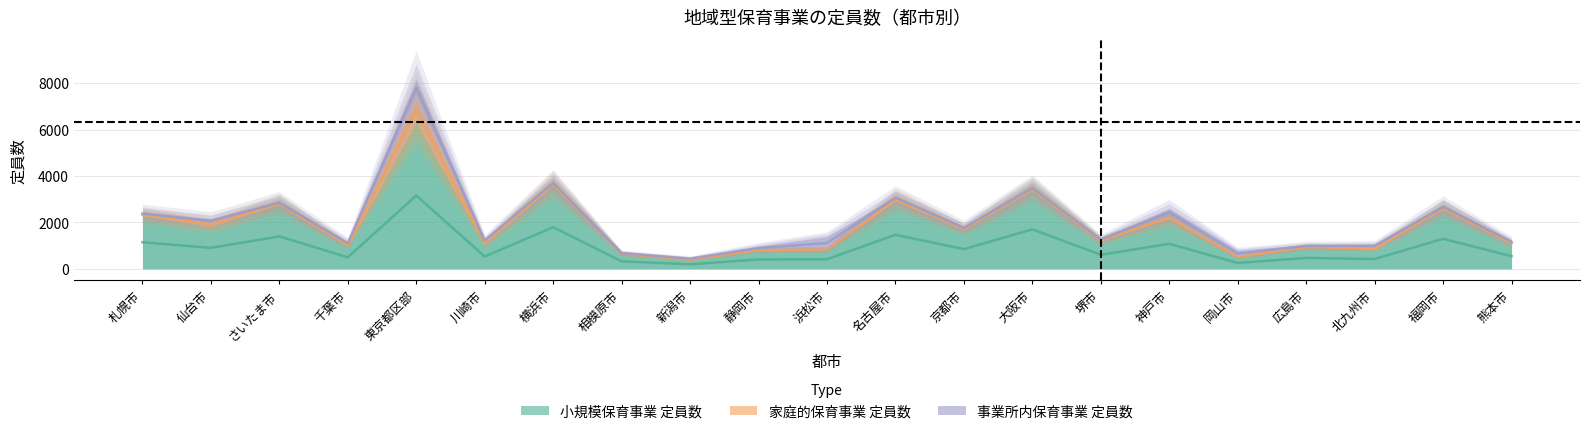

Which series has the largest total across all categories?

小規模保育事業 定員数